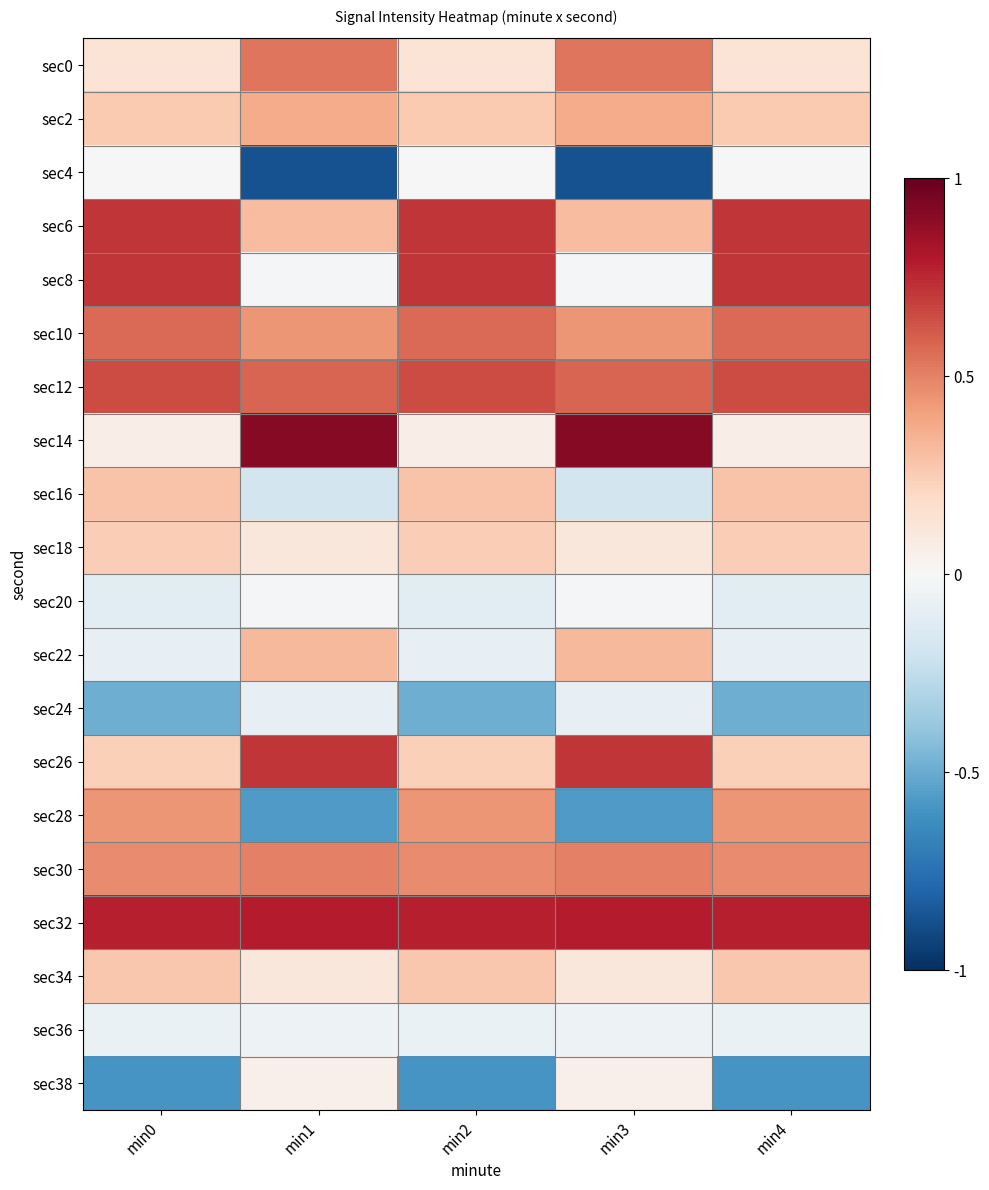

What is the difference between the highest and lowest values at min0?

1.4